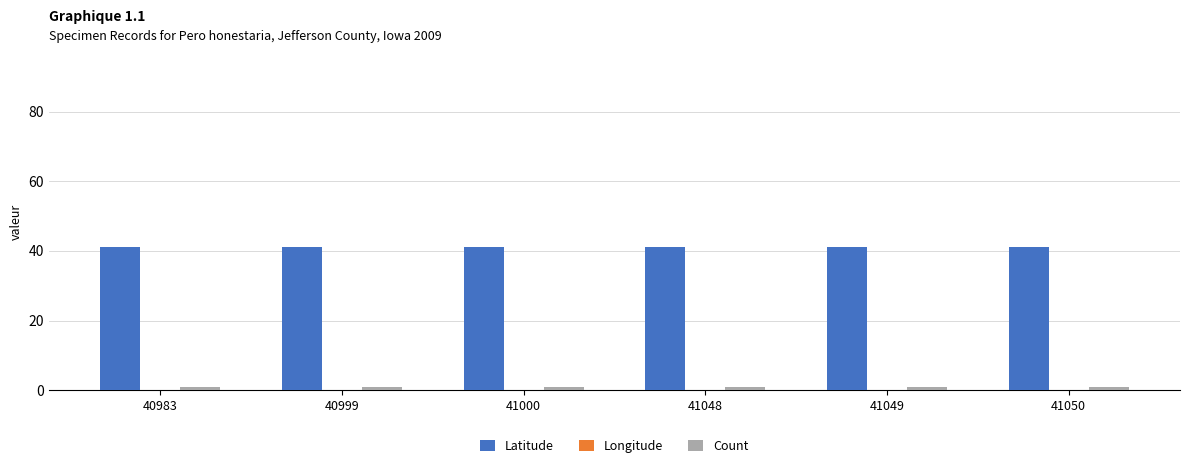

Rank the series by their maximum value, from lowest to highest.

Longitude, Count, Latitude